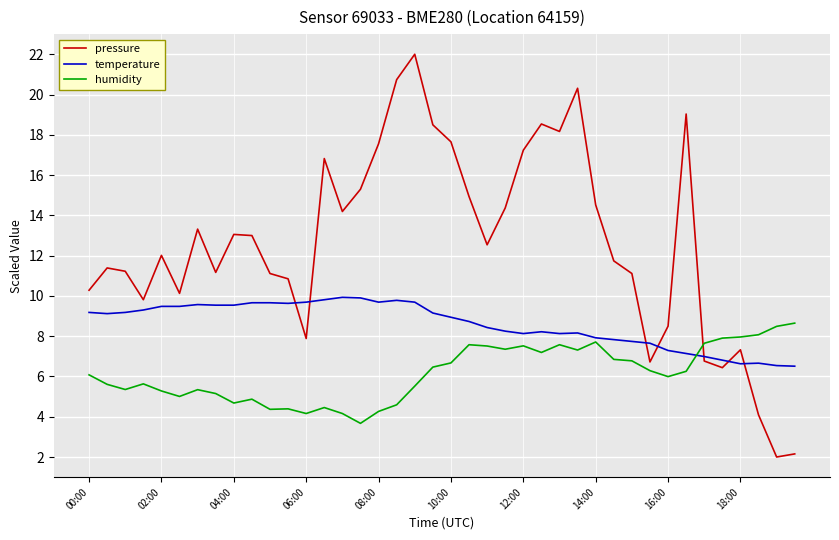

Which series has the largest total across all categories?

pressure